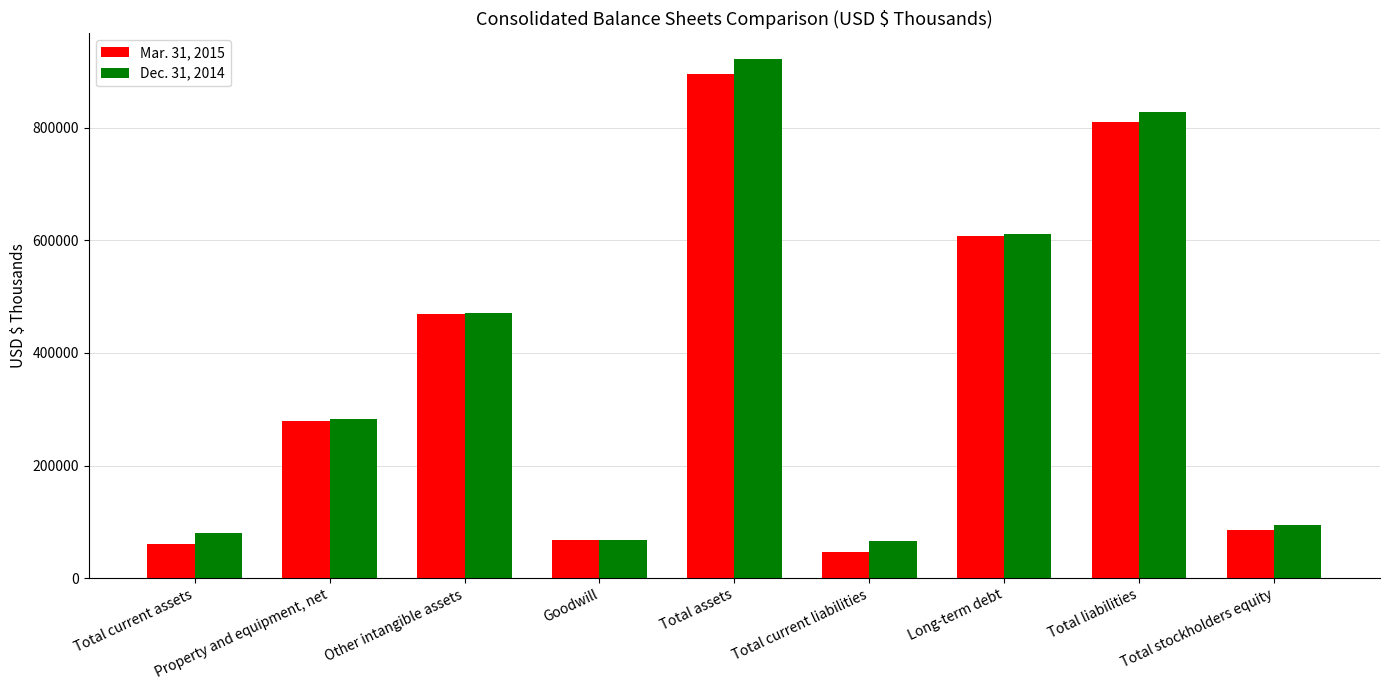

What is the difference between the highest and lowest values at Total current liabilities?

18541